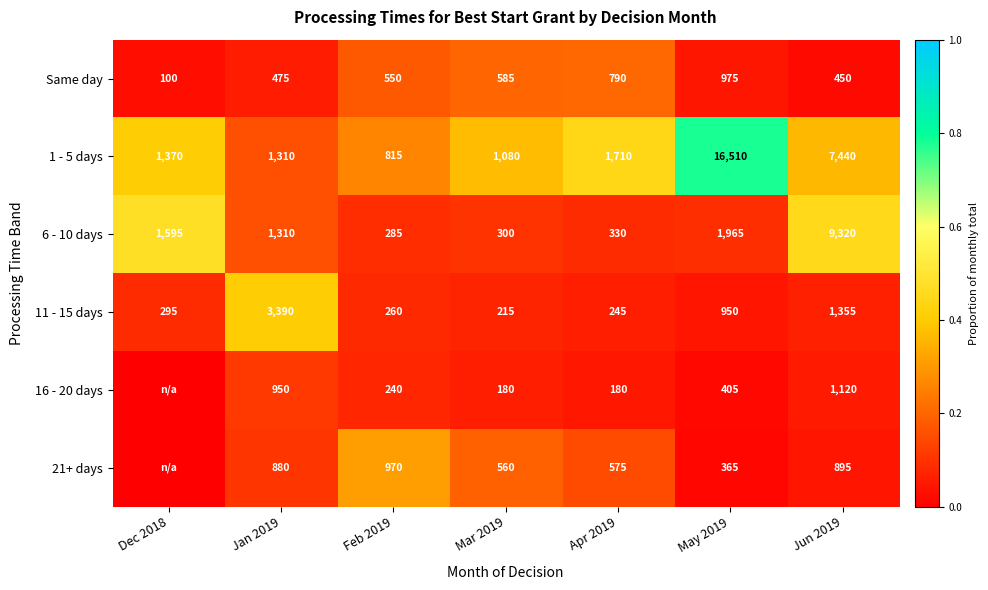

What is the sum of all 11 - 15 days values?

6710